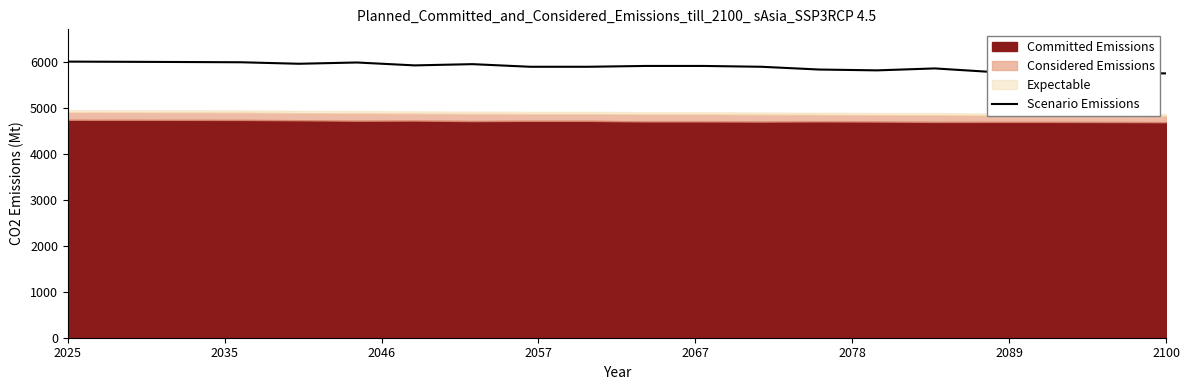

What is the smallest value displayed?

5742.6